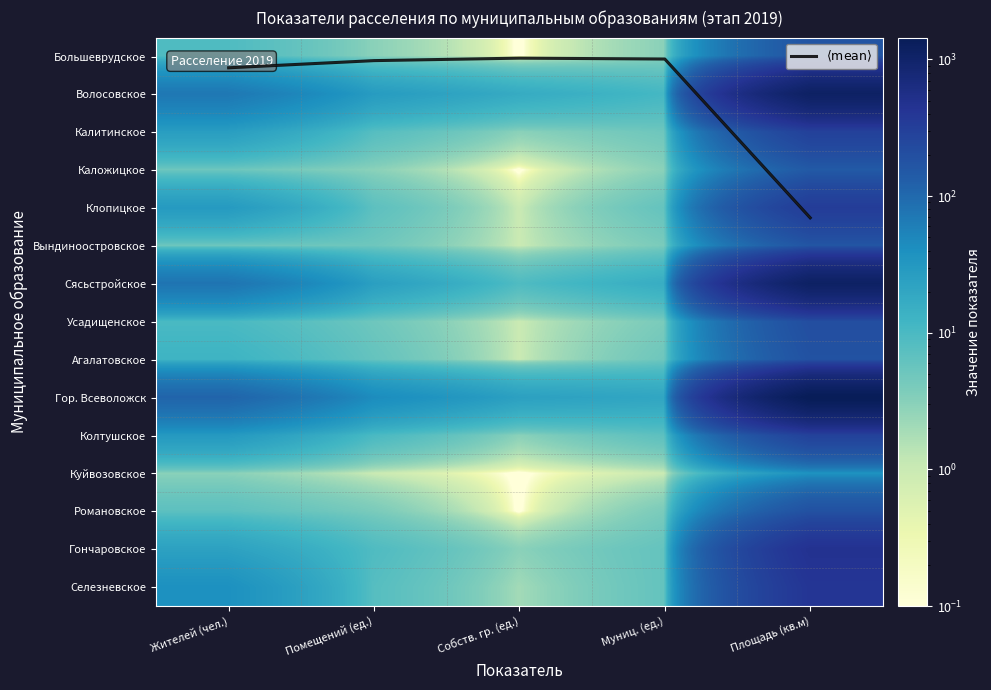

Where does the Куйвозовское series first go above 1?

Жителей (чел.)